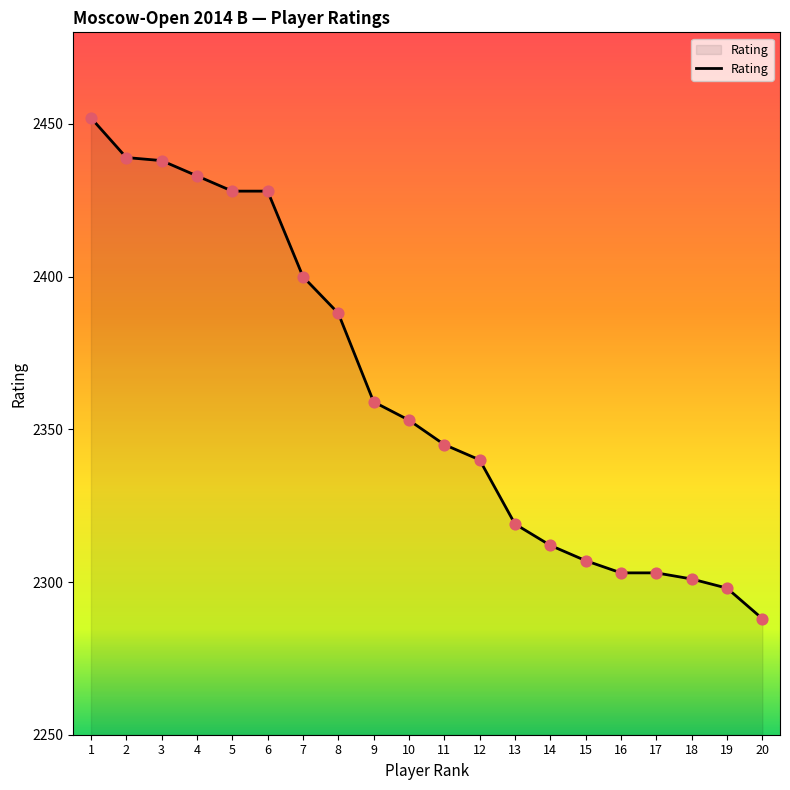

What is the change in value from 4 to 15?

-126